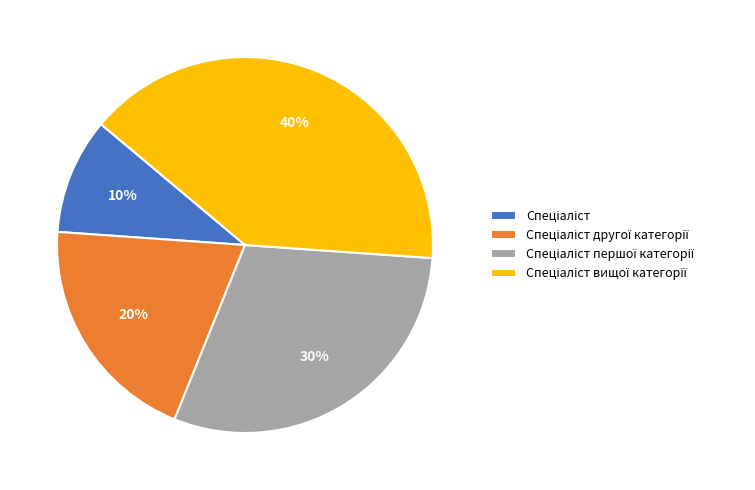

To the nearest percent, what is the average slice percentage?

25%